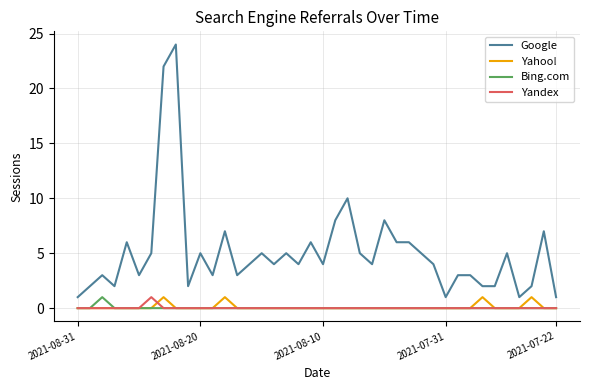

What is the greatest value displayed?

24